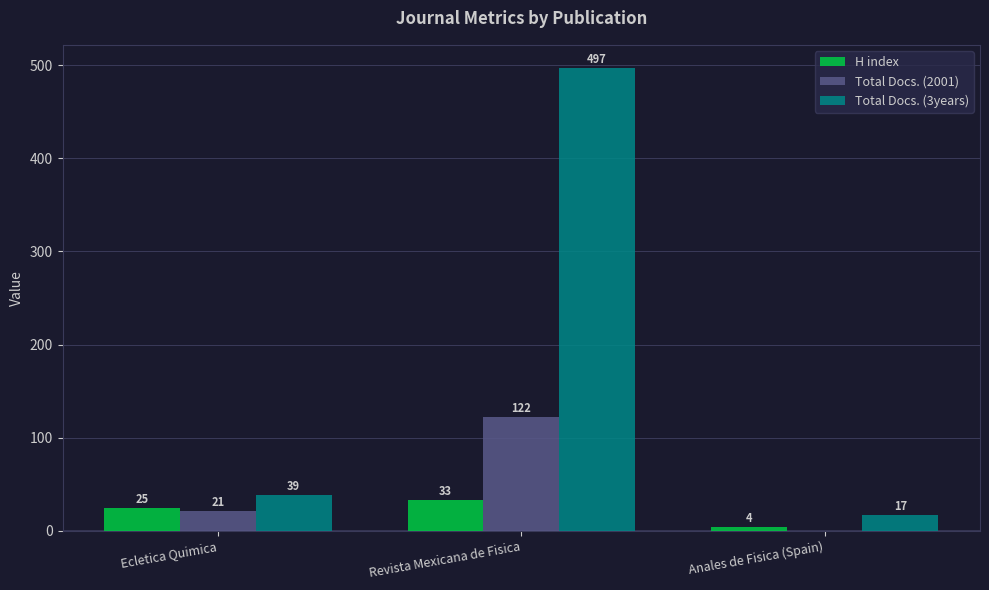

Where is Total Docs. (3years) nearest to the value 257?

Ecletica Quimica